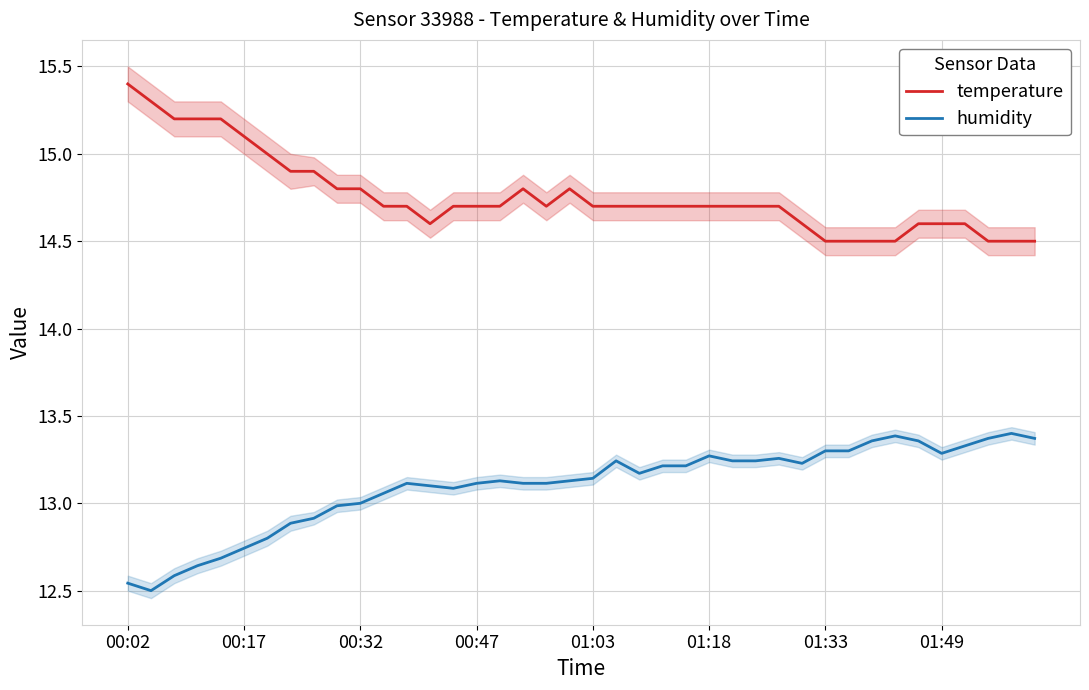

Rank the series by their average value, from highest to lowest.

temperature, humidity